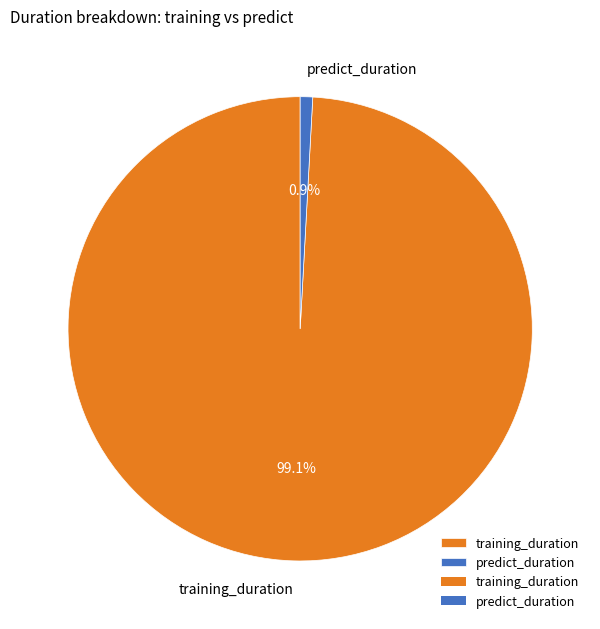

Does training_duration account for over 50% of the chart?

Yes